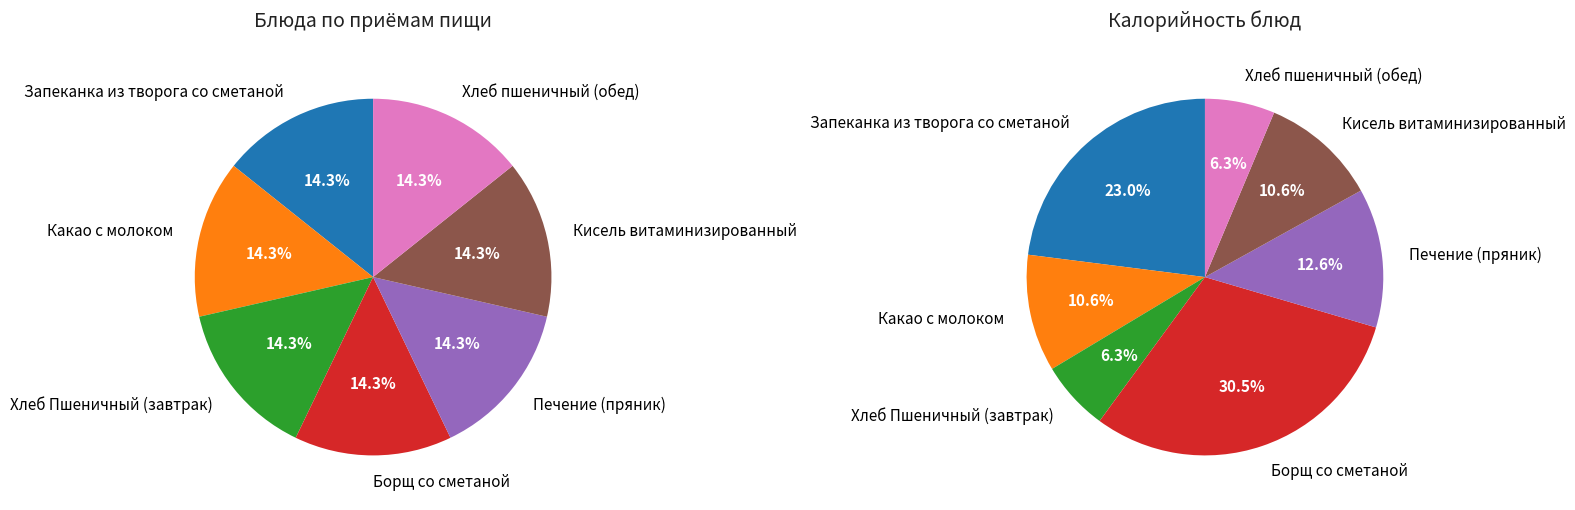

What is the largest slice in the pie chart?

Борщ со сметаной